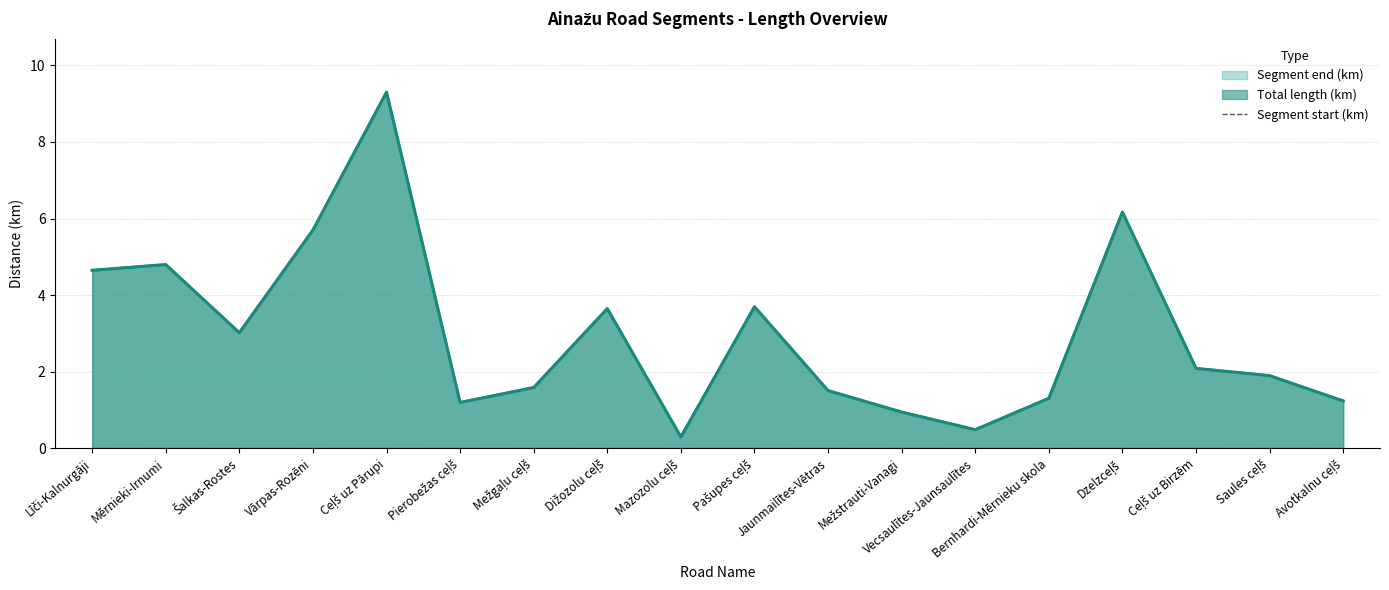

Reading left to right, what are all the values shown in this chart?

Segment end (km): Līči-Kalnurgāji=4.7	Mērnieki-Irnumi=4.8	Šalkas-Rostes=3.0	Vārpas-Rozēni=5.7	Ceļš uz Pārupi=9.3	Pierobežas ceļš=1.2	Mežgaļu ceļš=1.6	Dižozolu ceļš=3.6	Mazozolu ceļš=0.3	Pašupes ceļš=3.7	Jaunmailītes-Vētras=1.5	Mežstrauti-Vanagi=0.9	Vecsaulītes-Jaunsaulītes=0.5	Bernhardi-Mērnieku skola=1.3	Dzelzceļš=6.2	Ceļš uz Birzēm=2.1	Saules ceļš=1.9	Avotkalnu ceļš=1.2
Total length (km): Līči-Kalnurgāji=4.7	Mērnieki-Irnumi=4.8	Šalkas-Rostes=3.0	Vārpas-Rozēni=5.7	Ceļš uz Pārupi=9.3	Pierobežas ceļš=1.2	Mežgaļu ceļš=1.6	Dižozolu ceļš=3.6	Mazozolu ceļš=0.3	Pašupes ceļš=3.7	Jaunmailītes-Vētras=1.5	Mežstrauti-Vanagi=0.9	Vecsaulītes-Jaunsaulītes=0.5	Bernhardi-Mērnieku skola=1.3	Dzelzceļš=6.2	Ceļš uz Birzēm=2.1	Saules ceļš=1.9	Avotkalnu ceļš=1.2